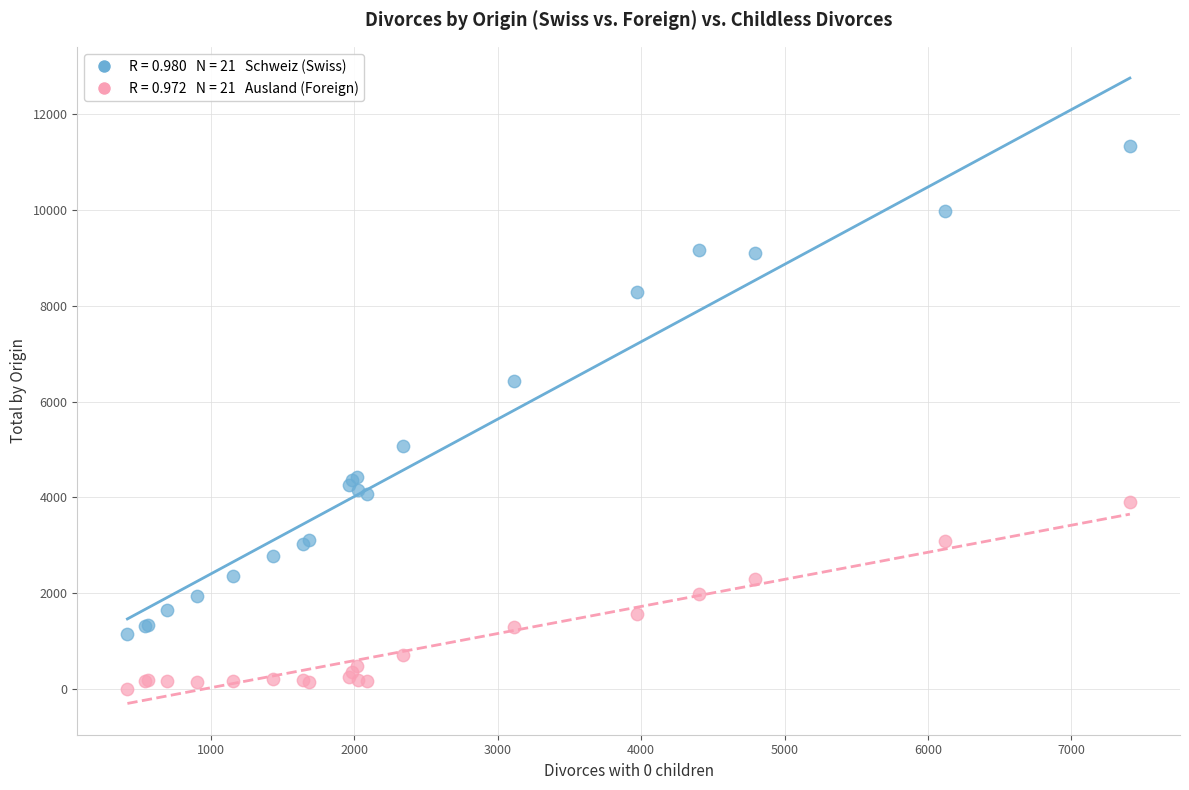

Across all series, what Y value is closest to 5669?

5080.0